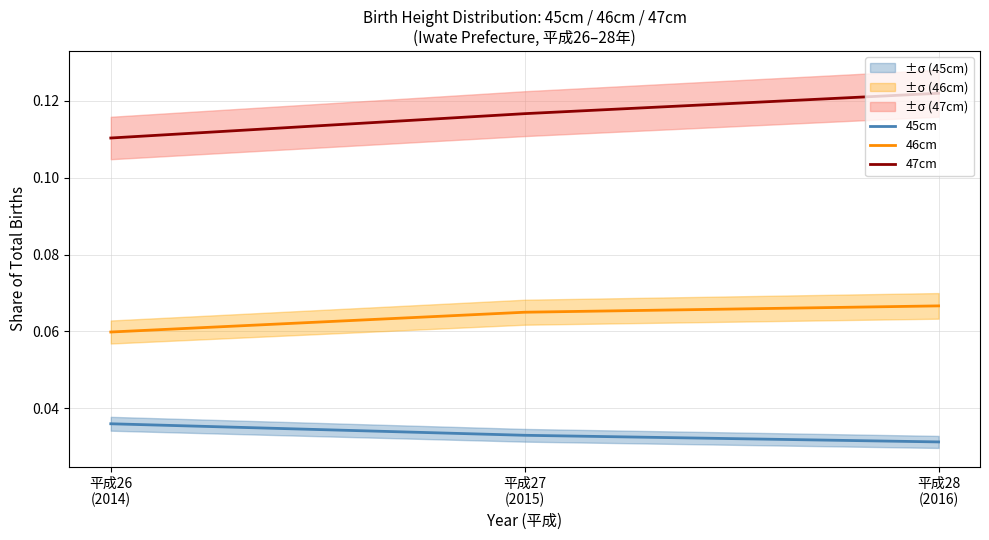

How many lines are shown in the chart?

3